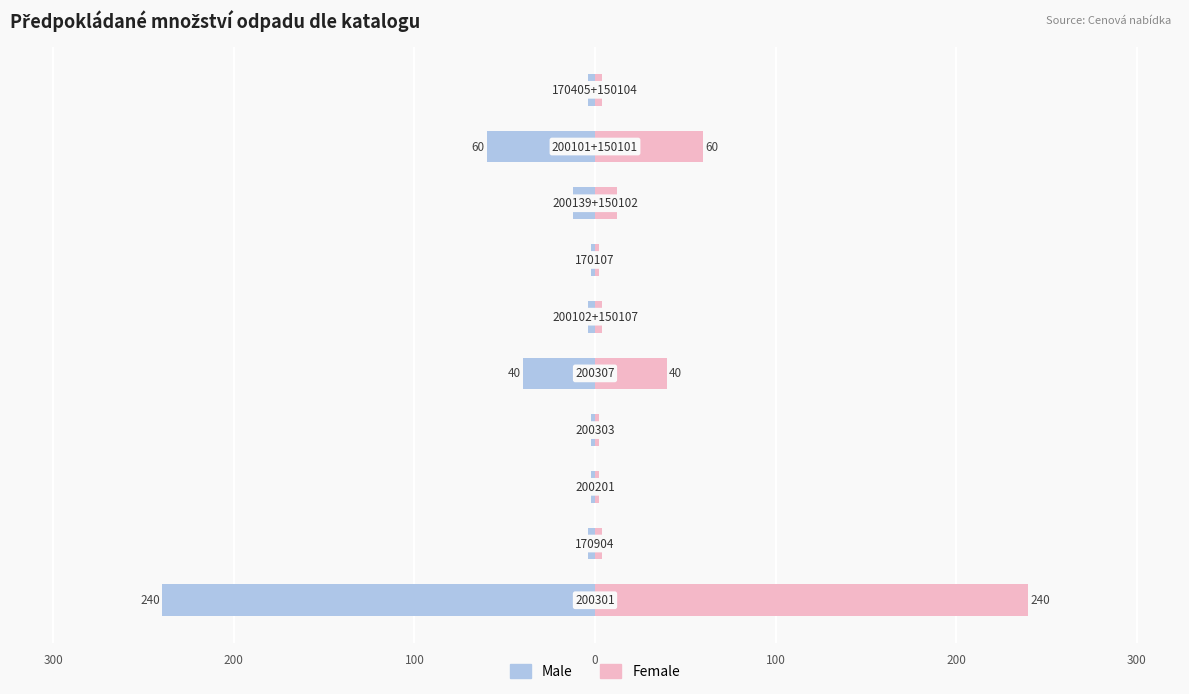

The Female series shows 5 at 100. True or false?

False